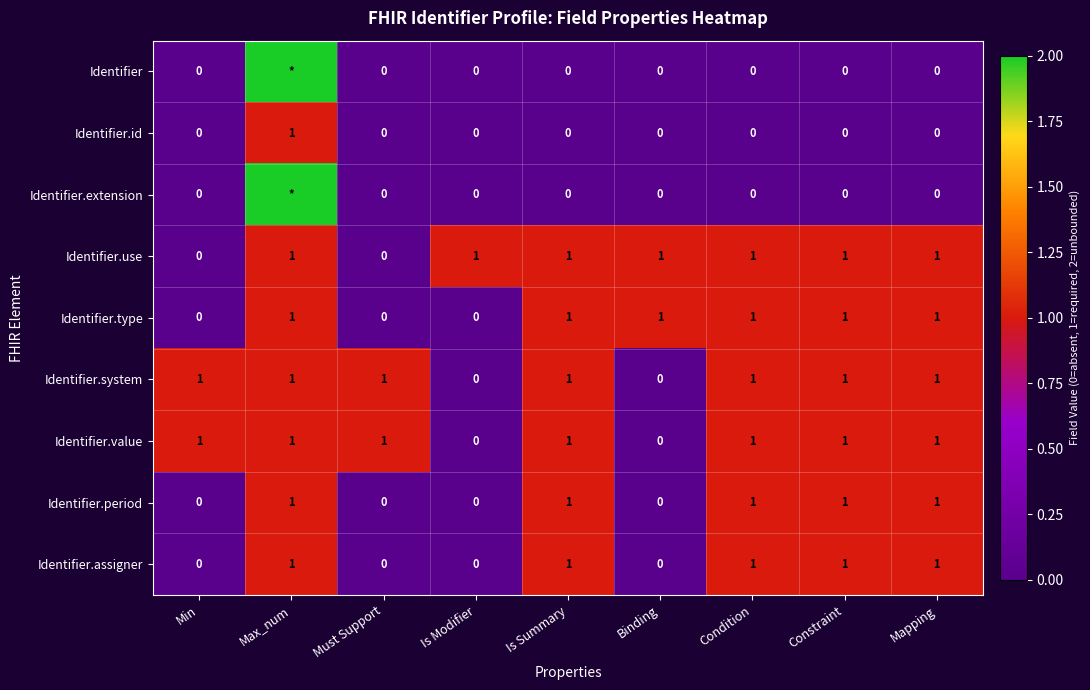

Between Max_num and Condition, which is larger?

Max_num